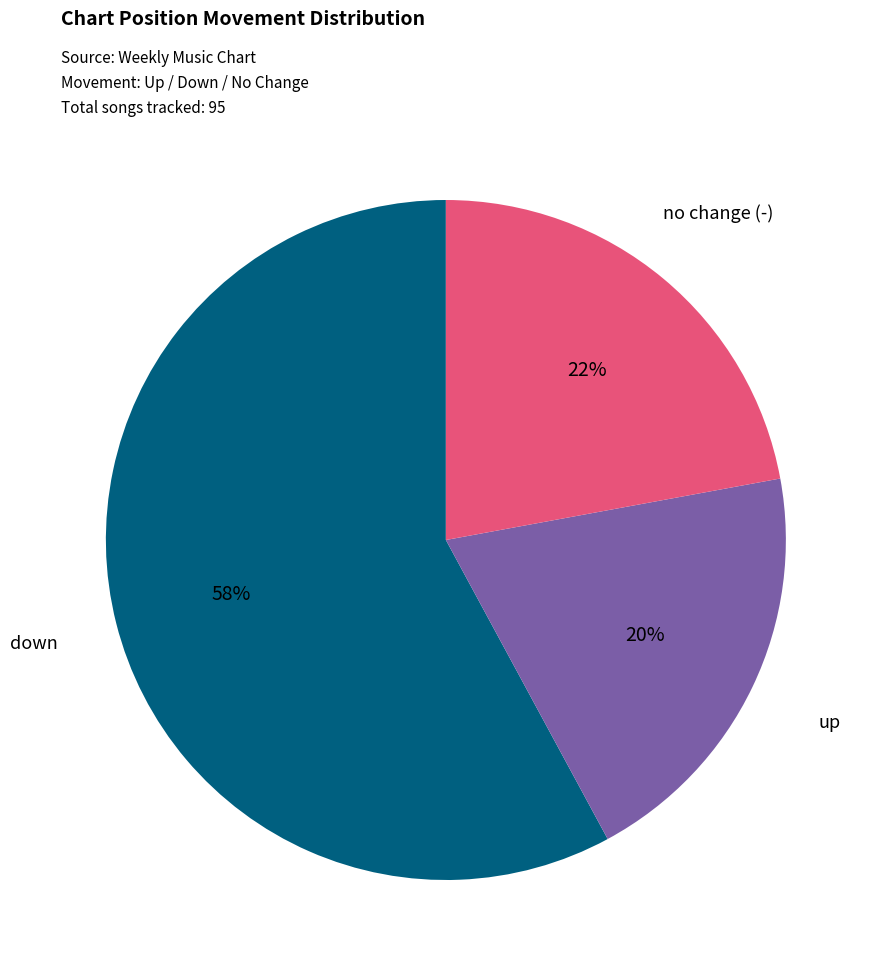

Is it true that up is 20% of the pie?

True